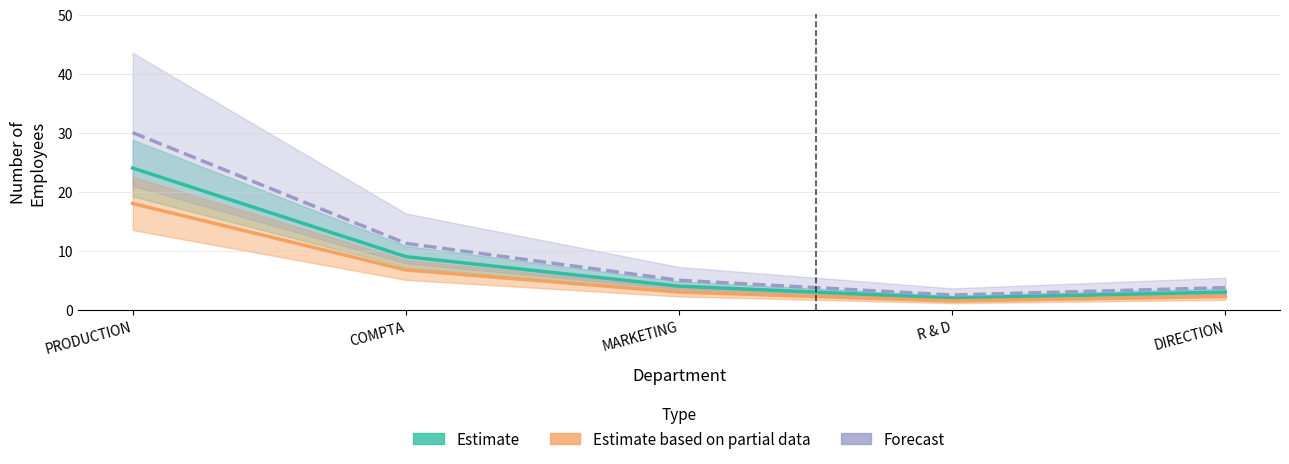

Reading right to left, extract all data points from this chart.

Estimate: DIRECTION=3.0	R & D=2.0	MARKETING=4.0	COMPTA=9.0	PRODUCTION=24.0
Estimate based on partial data: DIRECTION=2.2	R & D=1.5	MARKETING=3.0	COMPTA=6.8	PRODUCTION=18.0
Forecast: DIRECTION=3.8	R & D=2.5	MARKETING=5.0	COMPTA=11.2	PRODUCTION=30.0